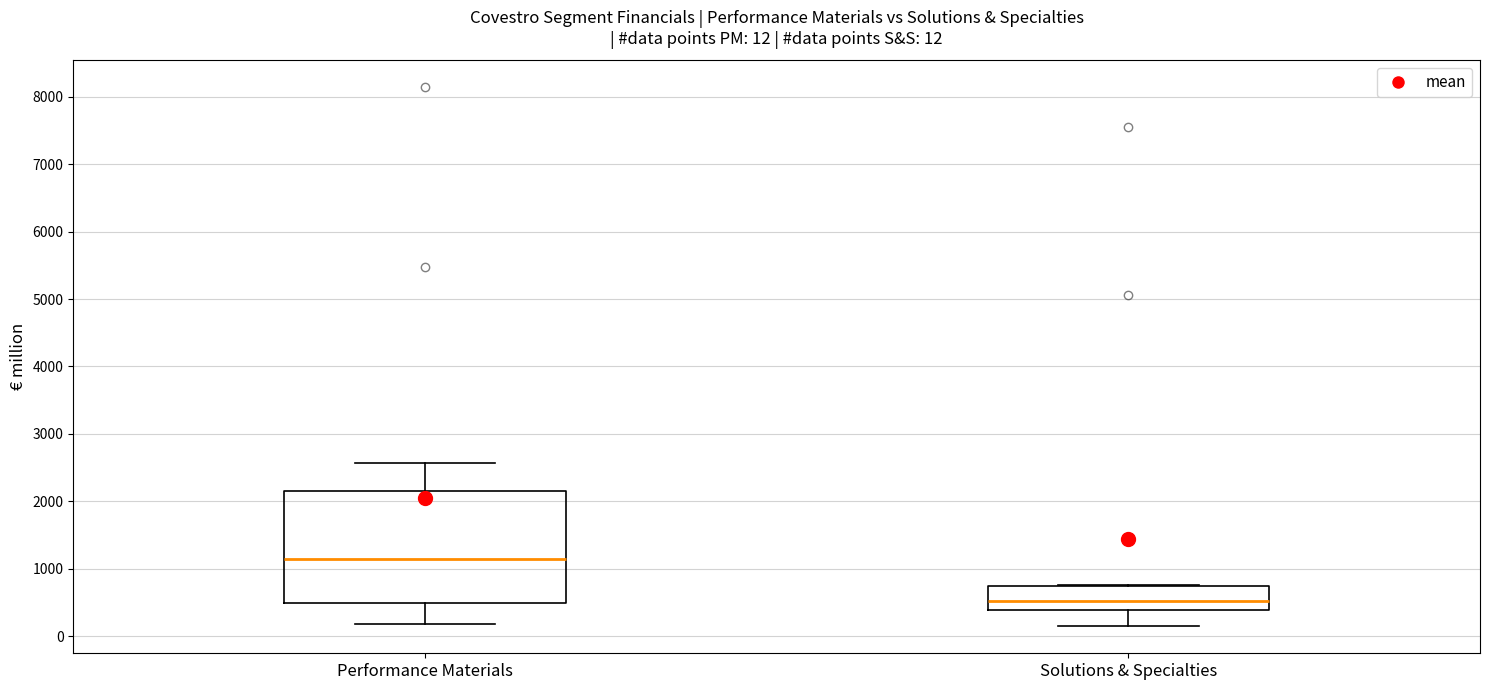

Comparing the boxes themselves (not the whiskers), which one is the tallest?

Performance Materials